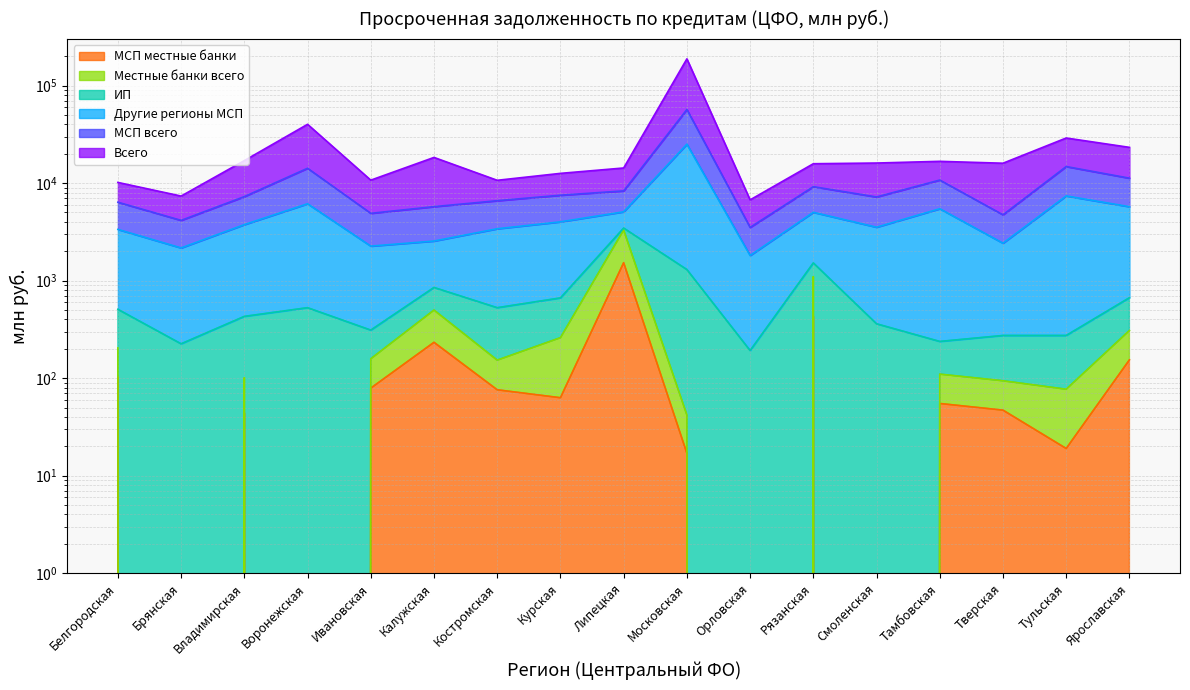

Which series has the largest range (max minus min)?

Всего